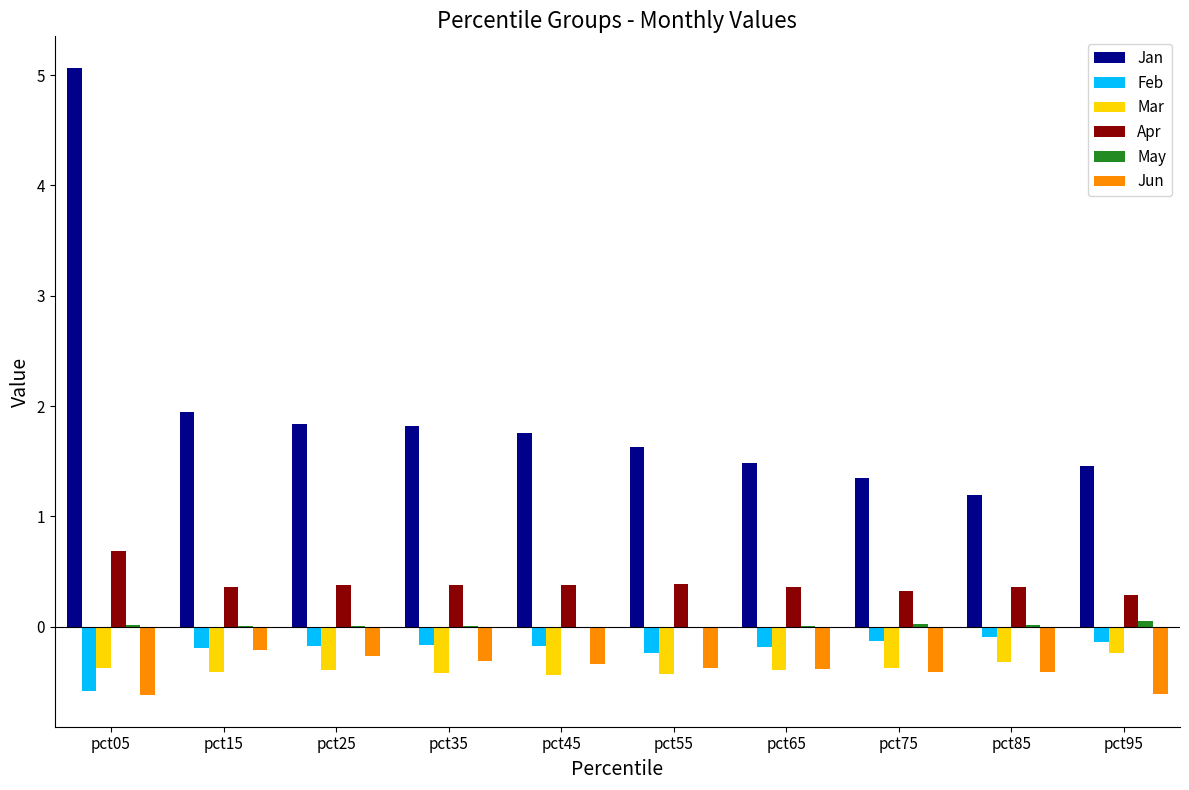

Which category has the highest value across all series?

pct05